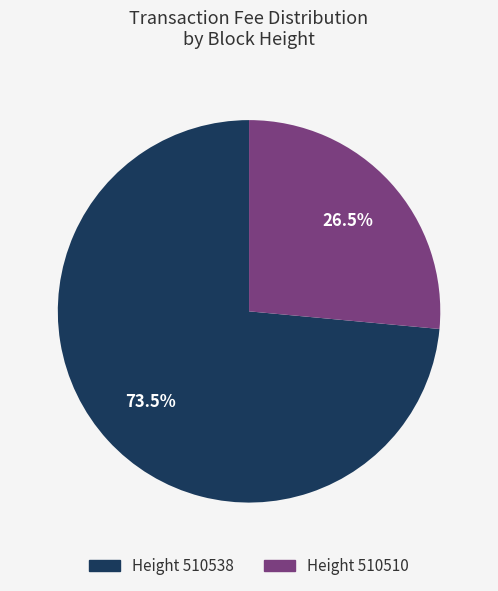

Is there a majority slice in this chart?

Yes